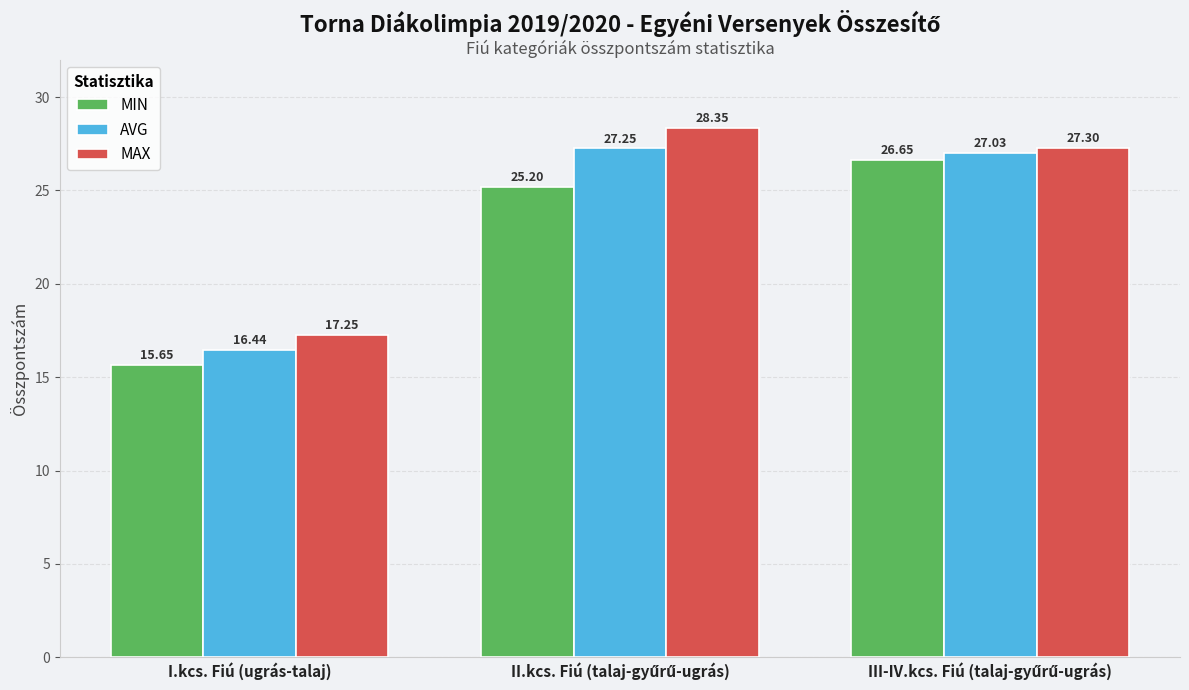

Is it true that MIN equals 4.6 at I.kcs. Fiú (ugrás-talaj)?

False